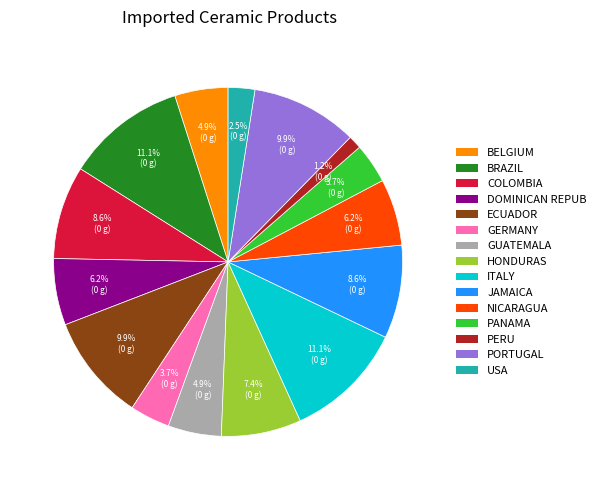

Is there a majority slice in this chart?

No